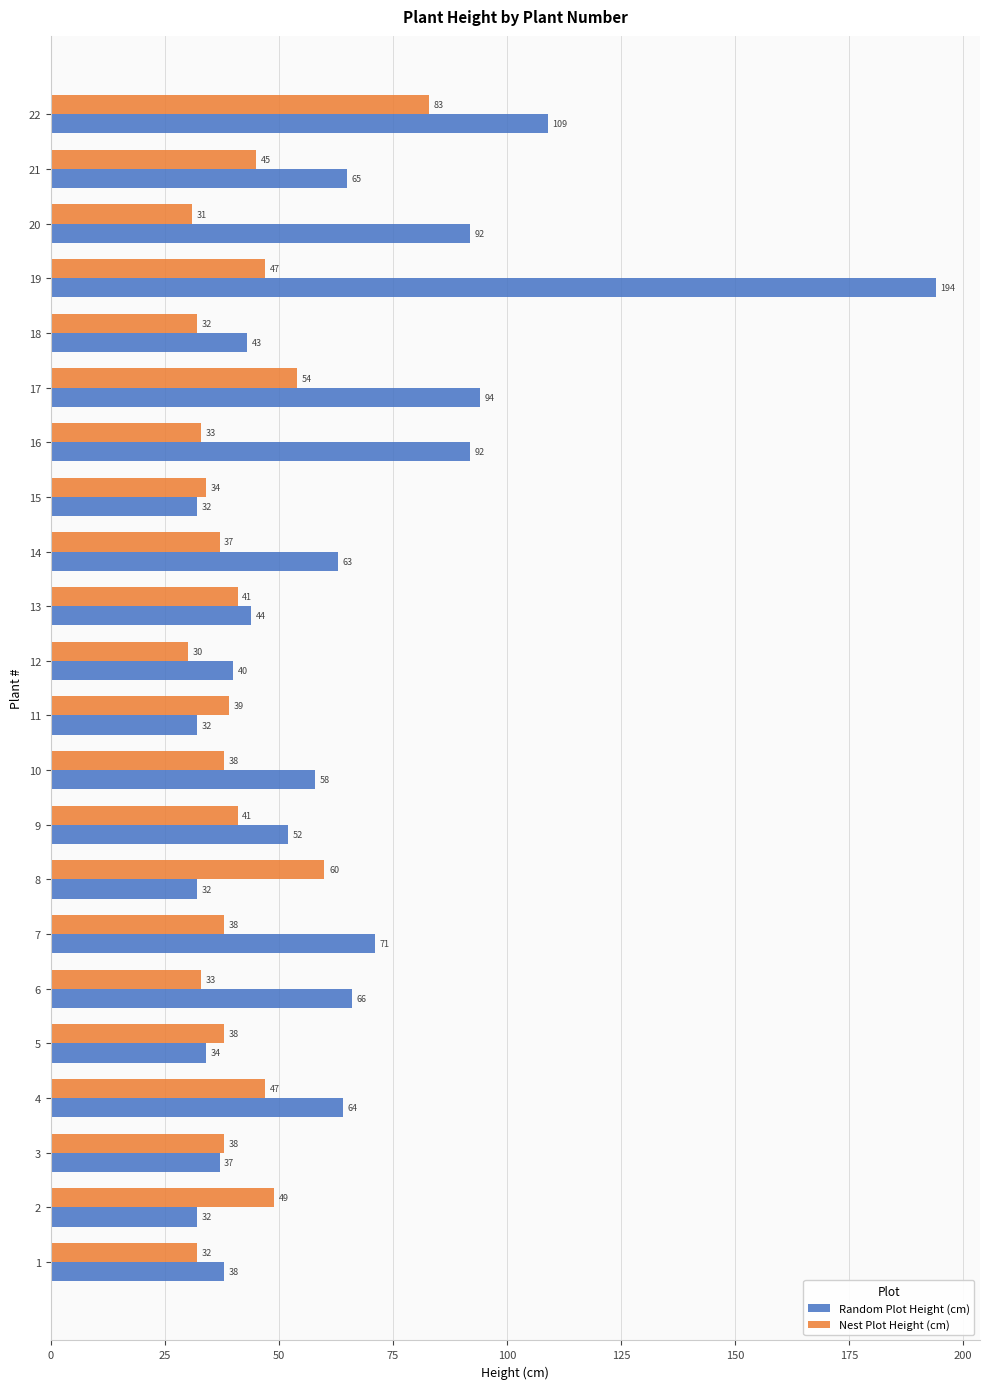

What is the difference between the second highest and minimum values in the Random Plot Height (cm) series?

77